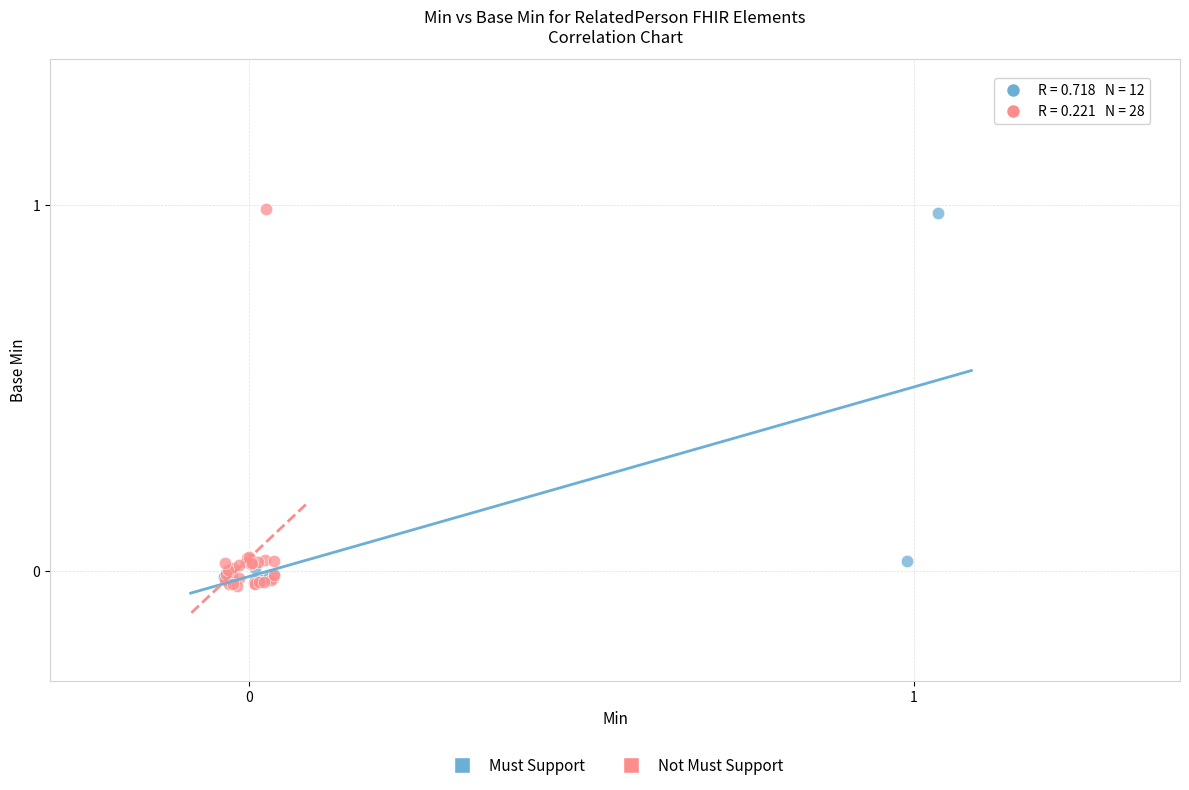

Which series has the largest Y range (max minus min)?

Not Must Support